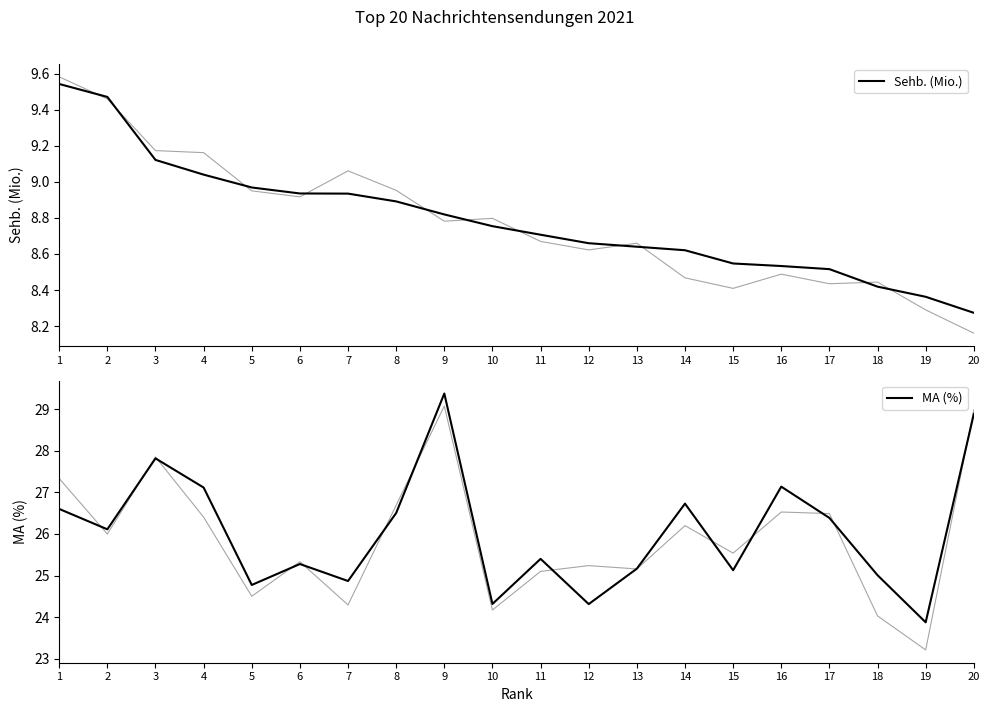

Is it true that Sehb. (Mio.) equals 8.7 at 11?

True